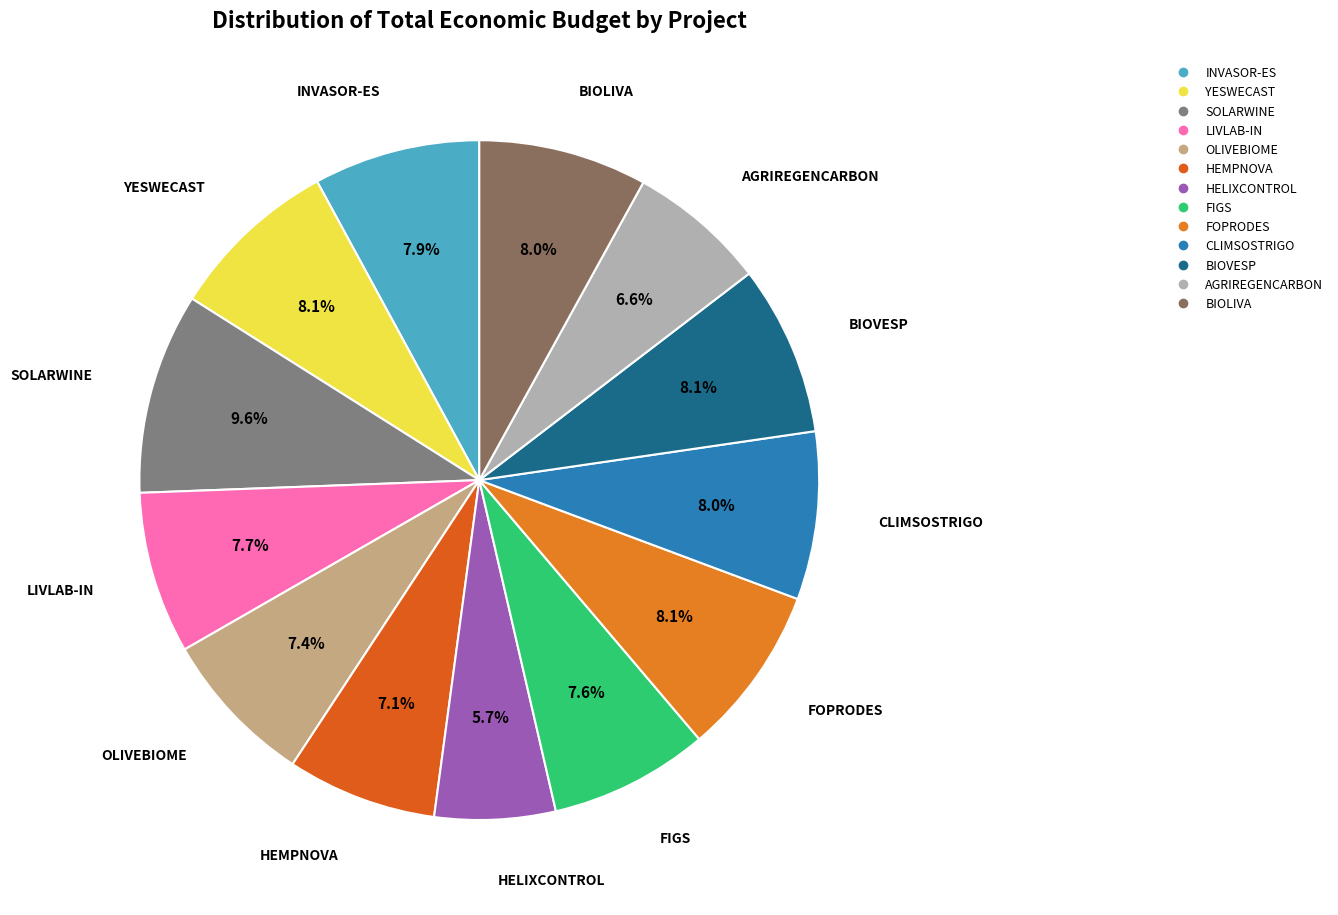

How many slices are in this pie chart?

13